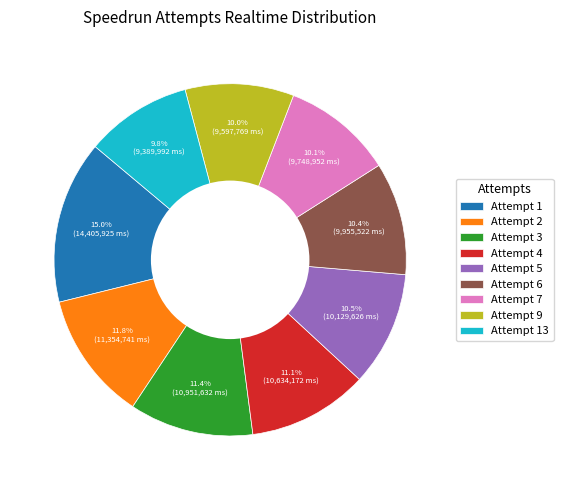

Does any single category account for the majority?

No